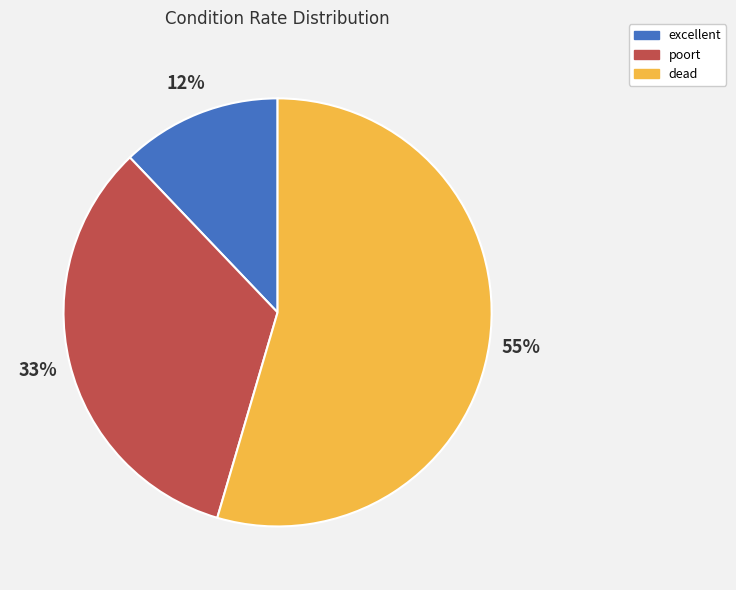

How many segments does this pie chart have?

3